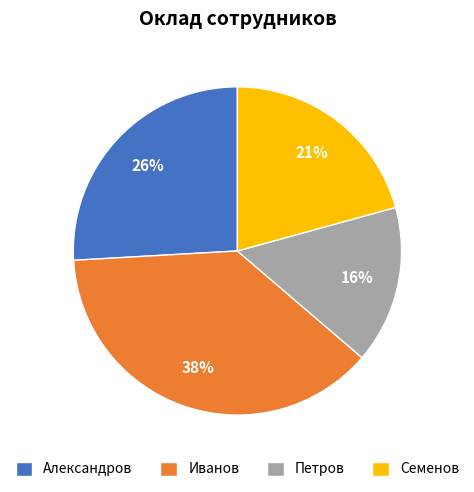

How many segments does this pie chart have?

4